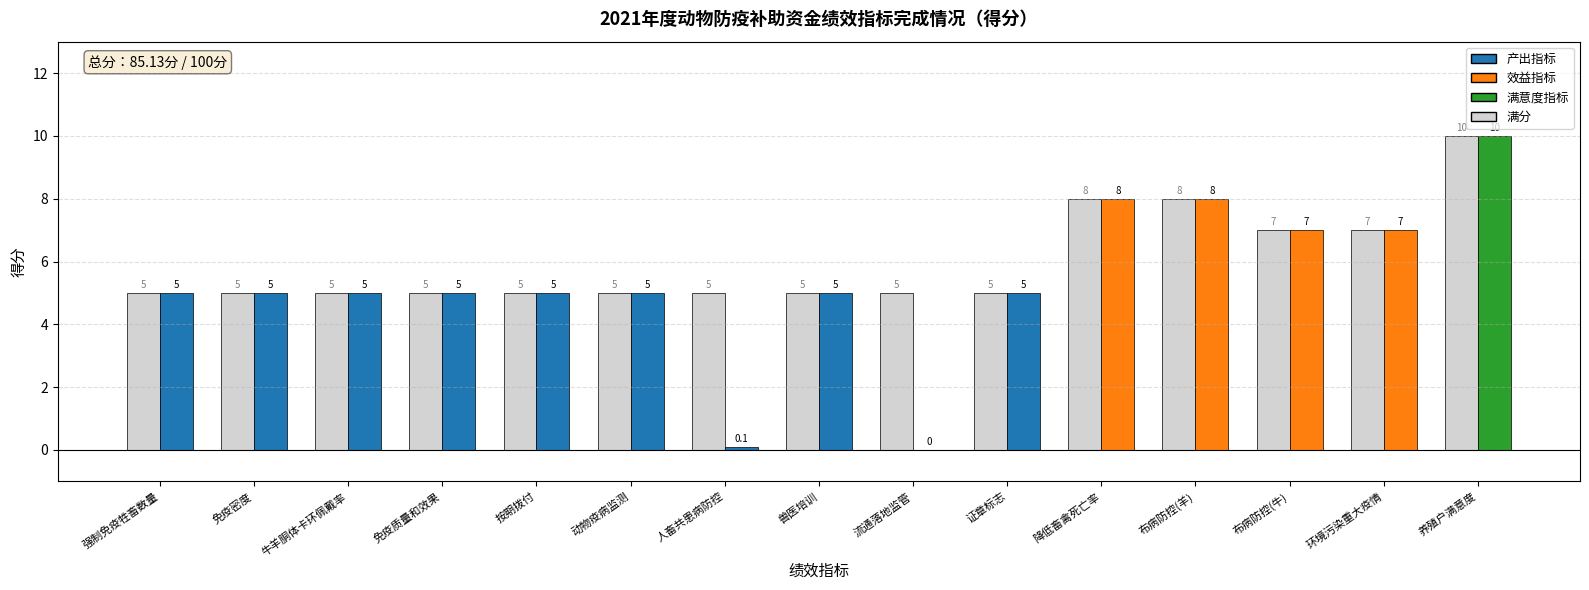

At which category is the sum across all series the highest?

养殖户满意度